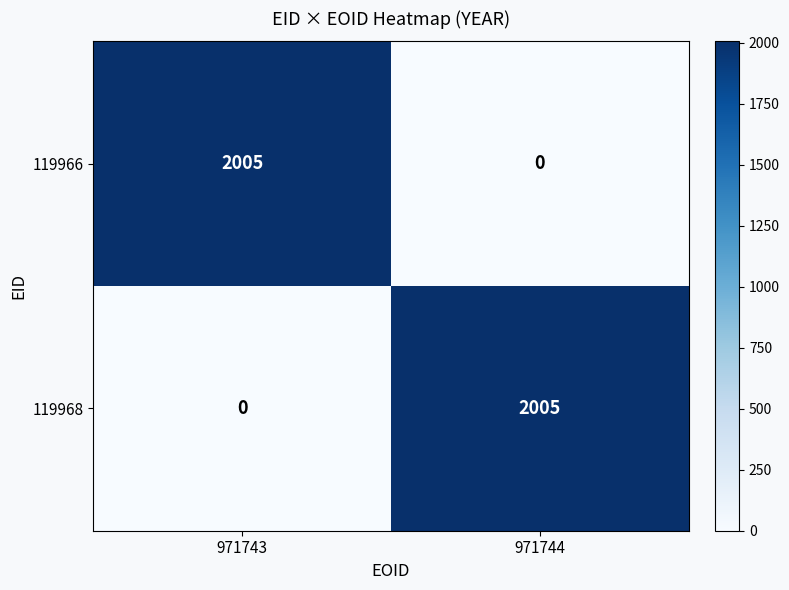

List the labels in order of 119966 value, largest first.

971743, 971744